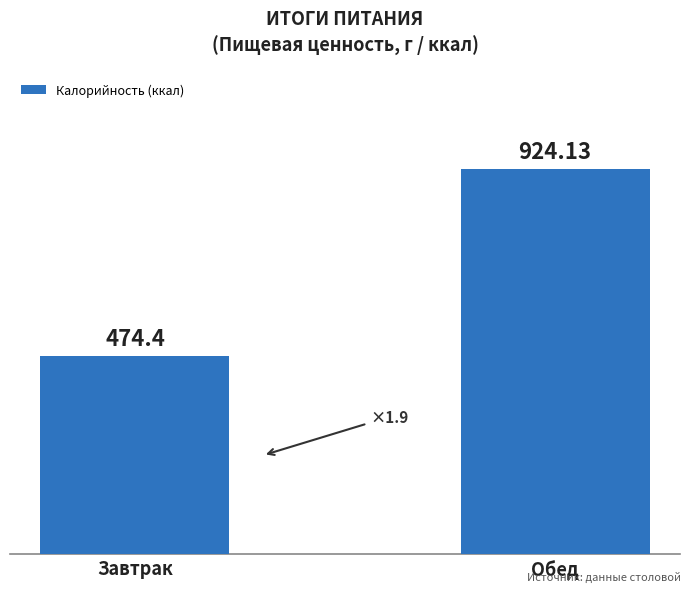

Count the number of data series in this chart.

1